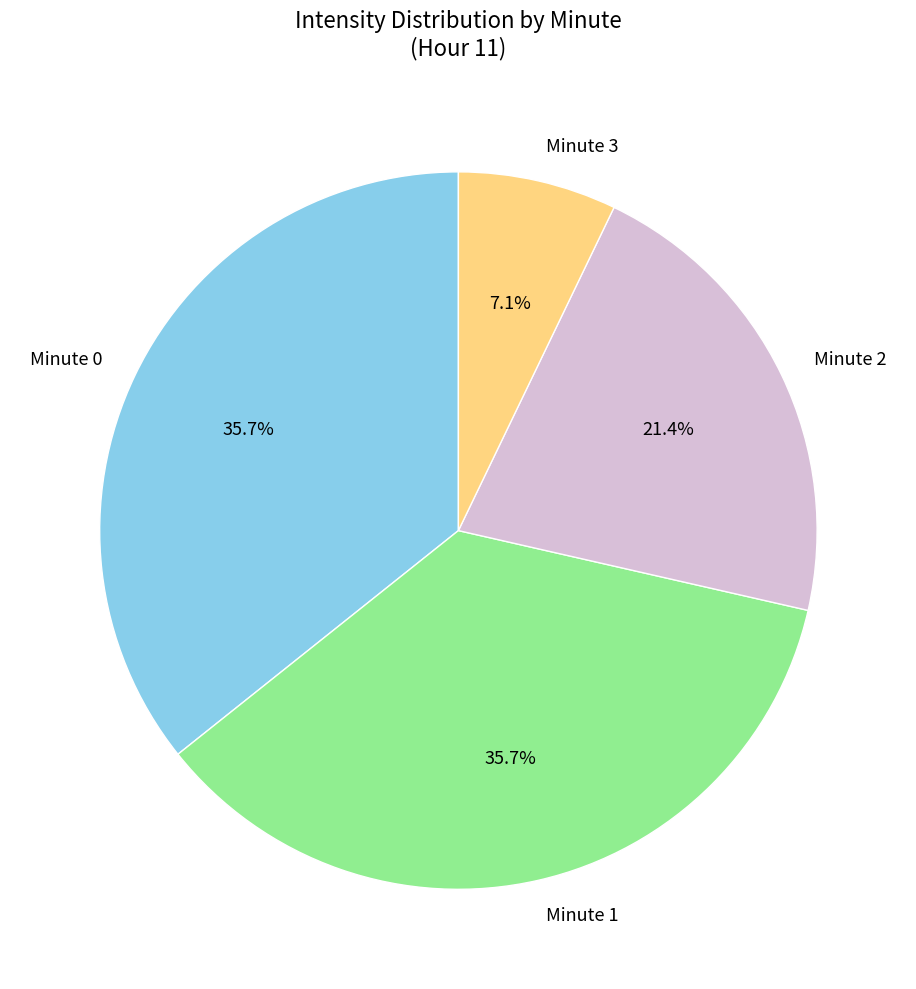

Does Minute 0 account for over 50% of the chart?

No